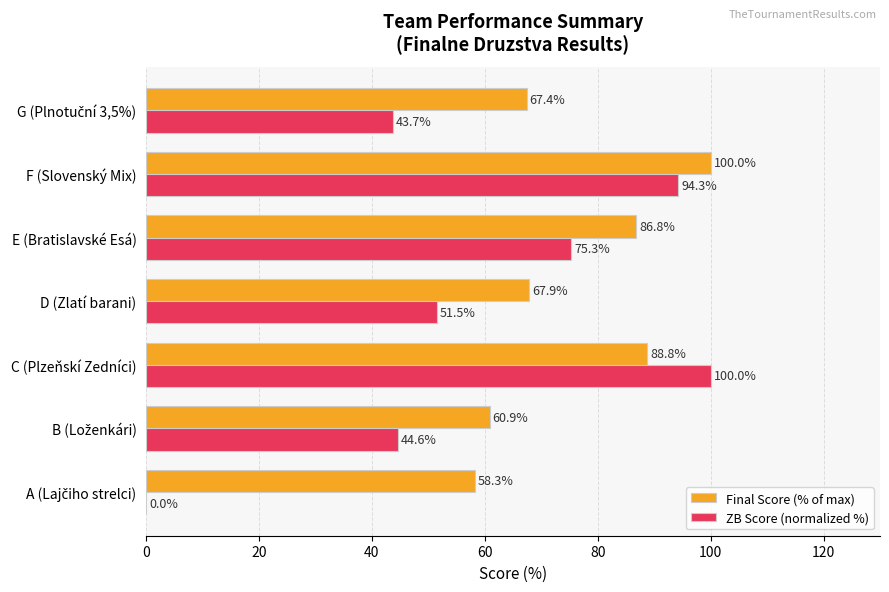

Which series has the largest range (max minus min)?

ZB Score (normalized %)